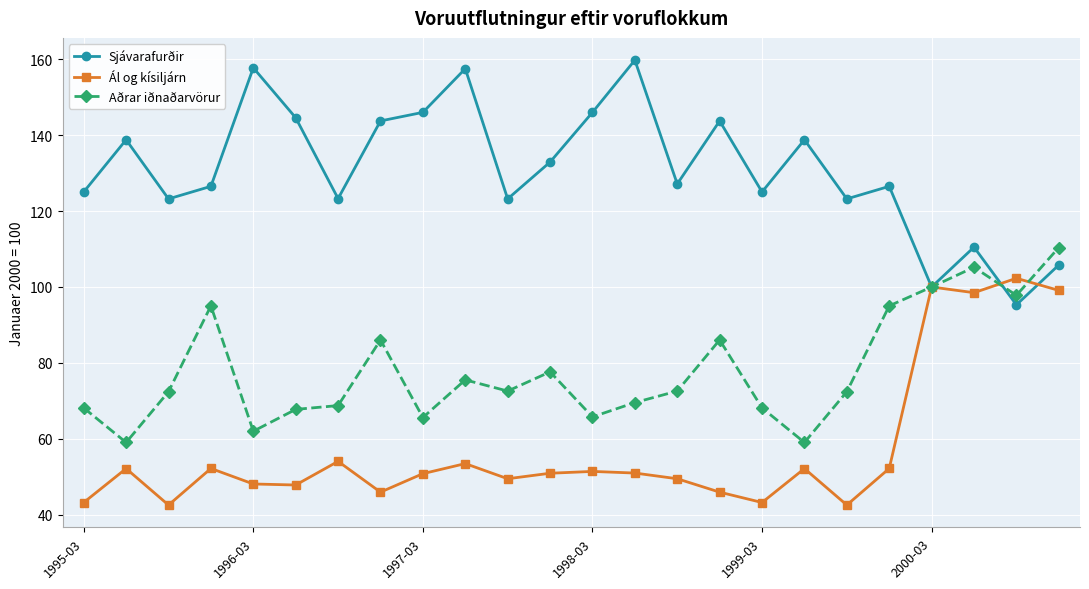

Which series has the largest total across all categories?

Sjávarafurðir